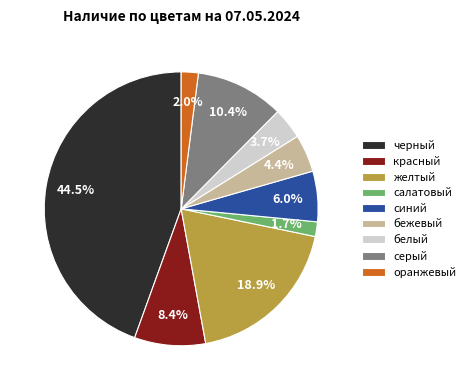

To the nearest percent, what percentage of the pie is серый?

10%